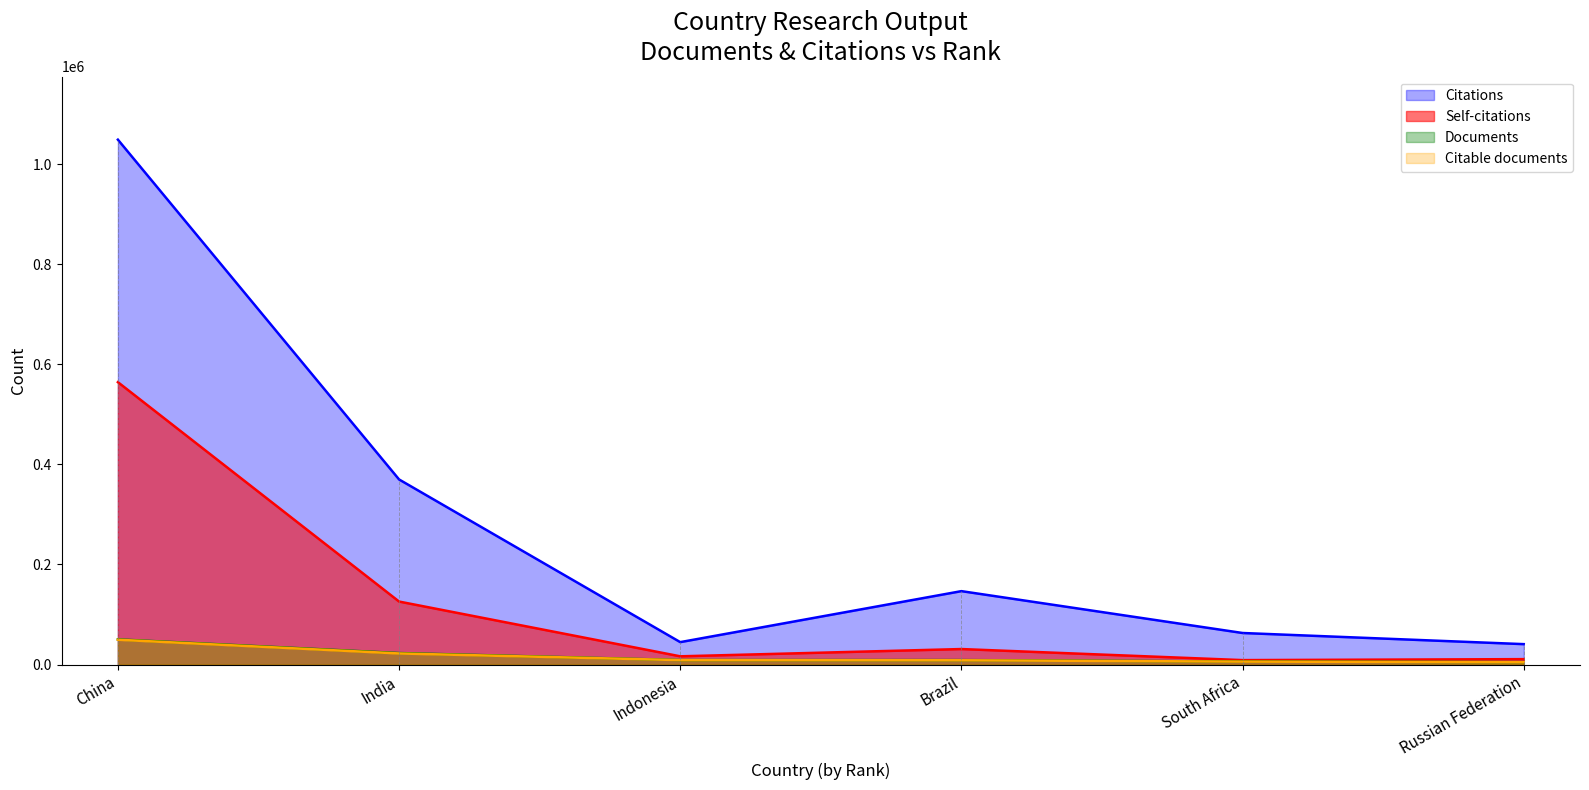

At Indonesia, list the series in order from largest to smallest.

Citations, Self-citations, Documents, Citable documents